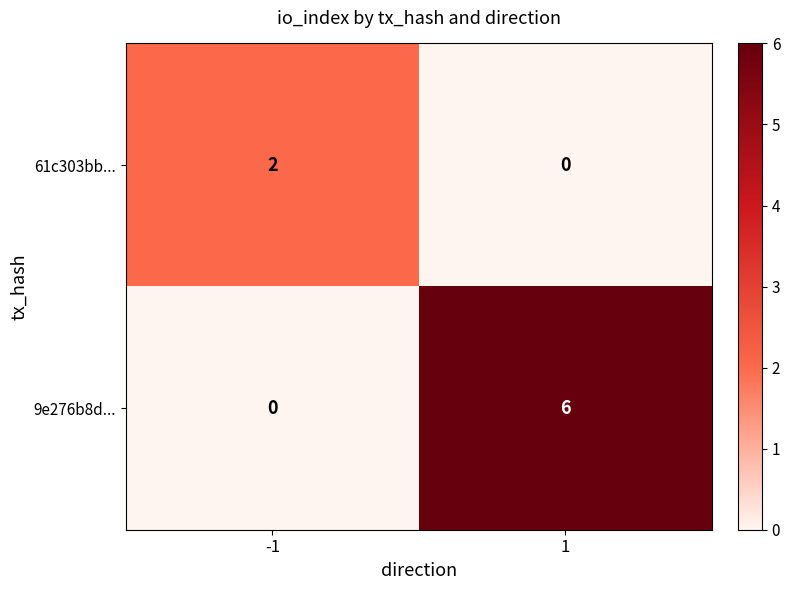

What is the greatest value displayed?

6